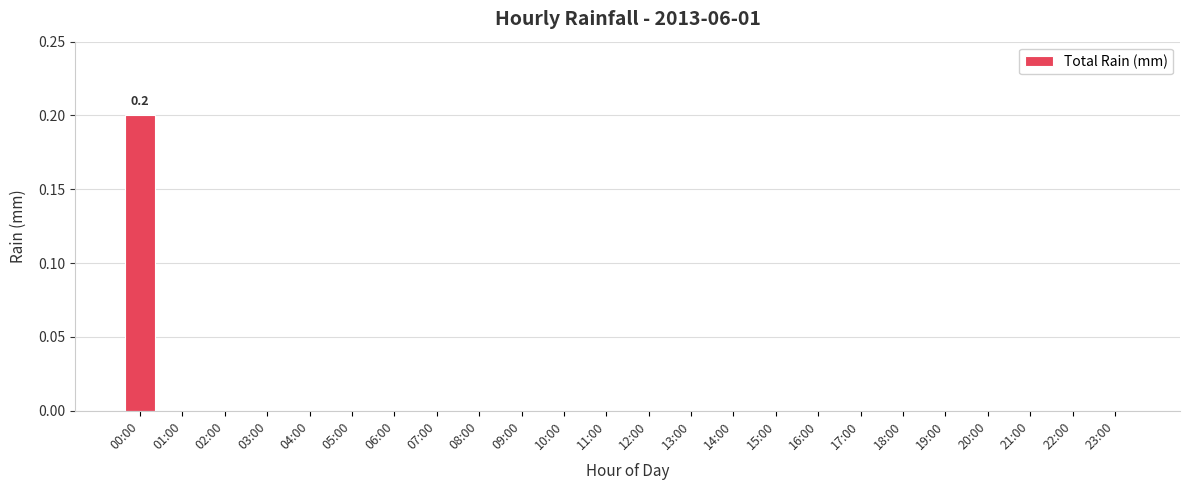

True or false: the data shows -0.1 at 05:00.

False